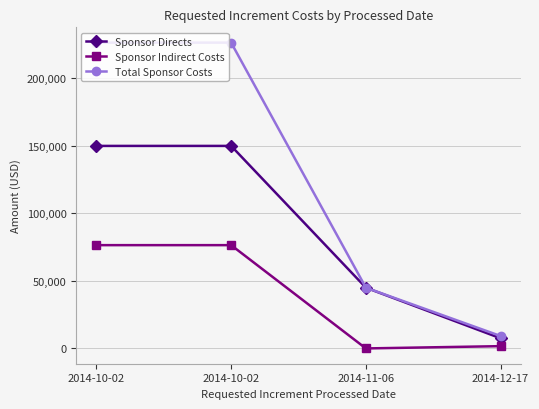

Which series changed the most between 2014-10-02 and 2014-12-17?

Total Sponsor Costs